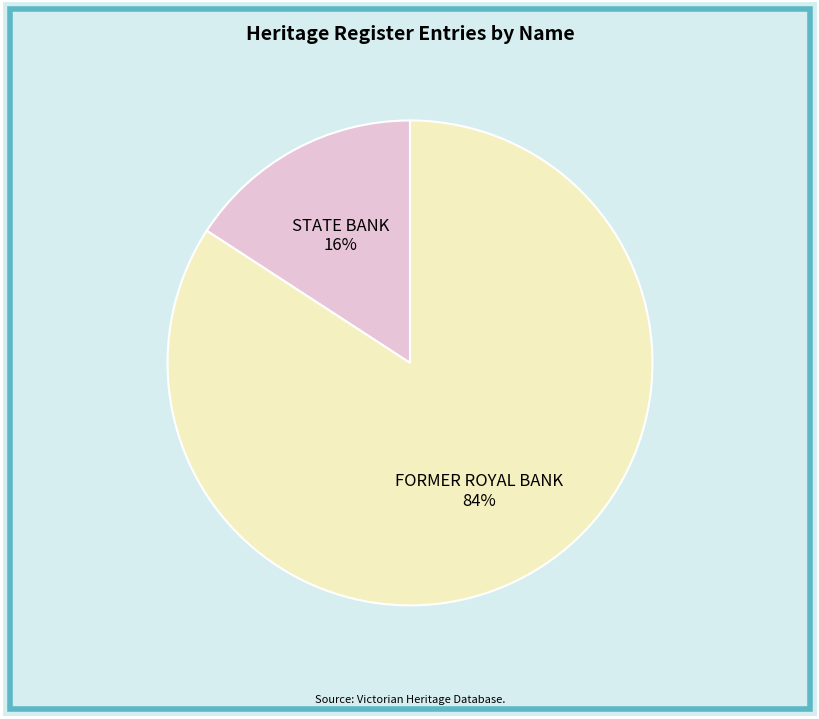

Is there a majority slice in this chart?

Yes